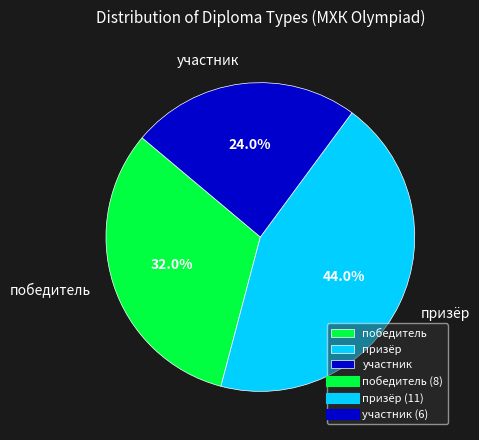

What is the ratio of the value at призёр to the value at участник?

1.8